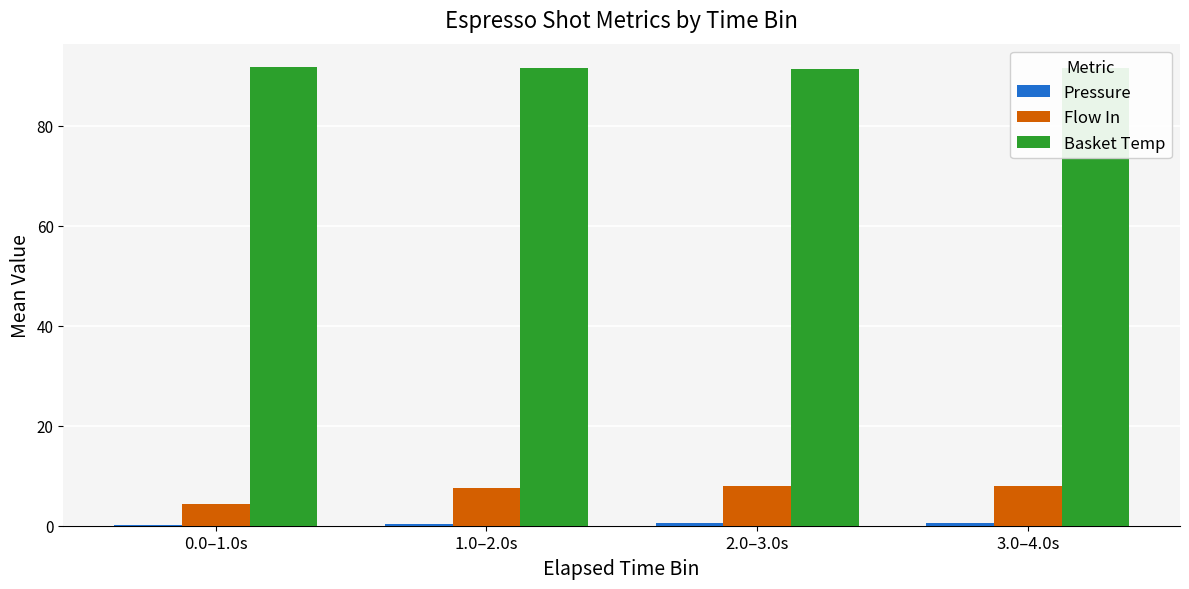

What is the sum of all Basket Temp values?

366.0